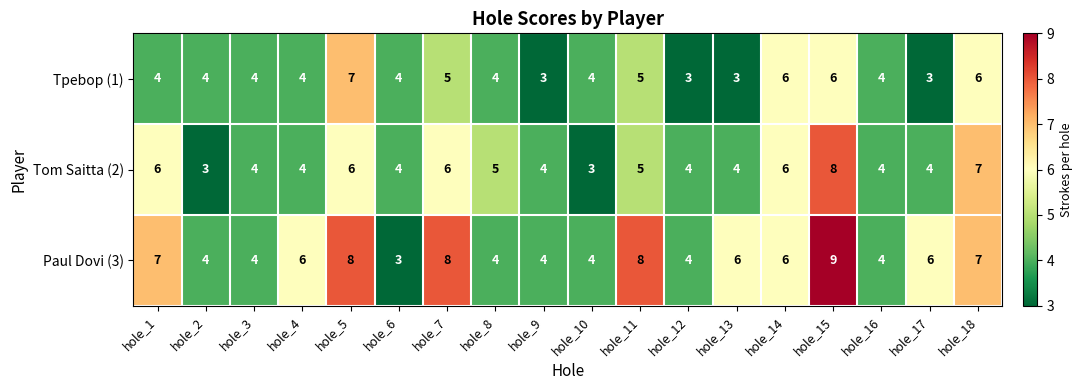

Count the Tom Saitta (2) values in the range 4 to 6.

14